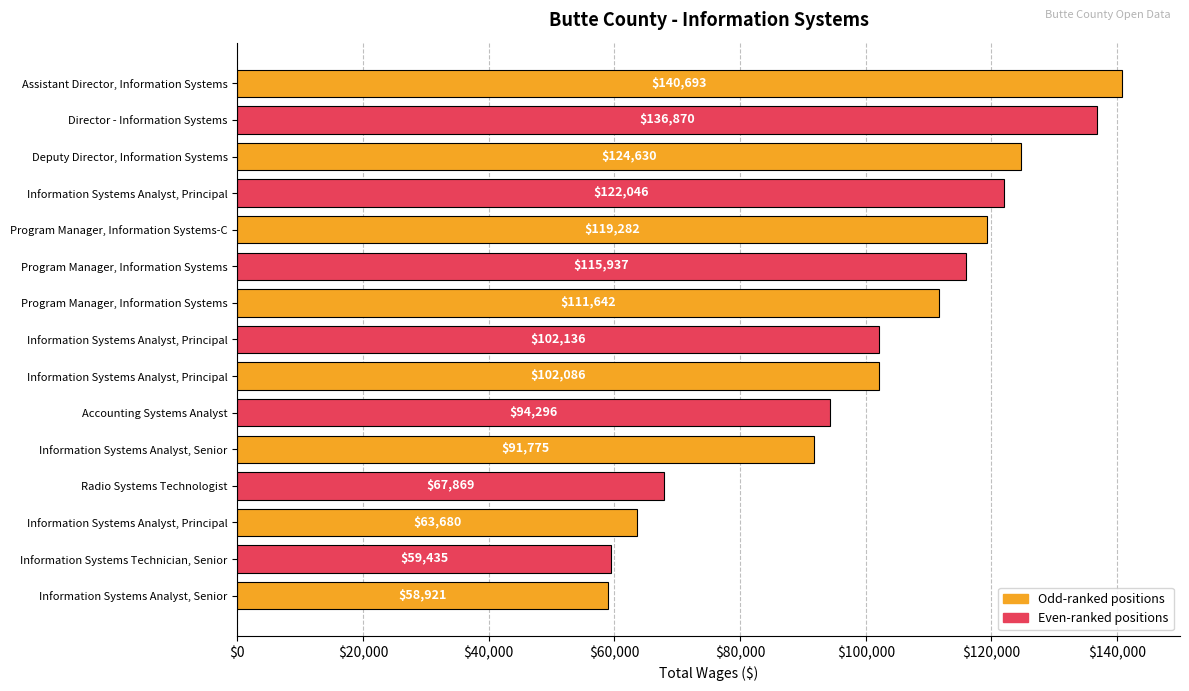

How many bars are there in total?

15